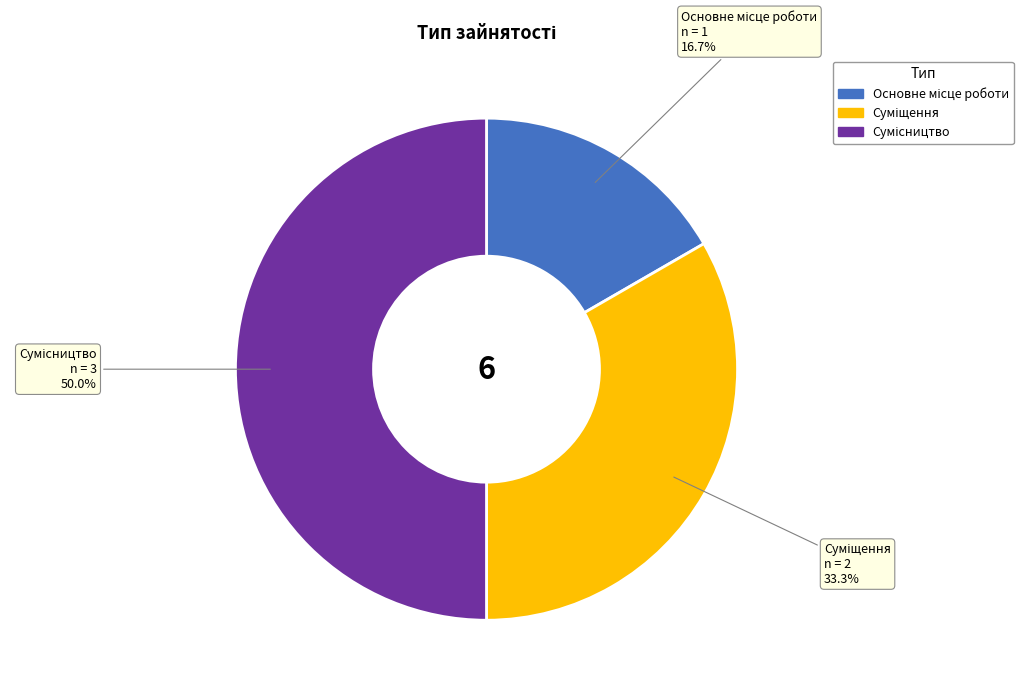

To the nearest percent, what is the difference between the largest and smallest slice percentages?

33%